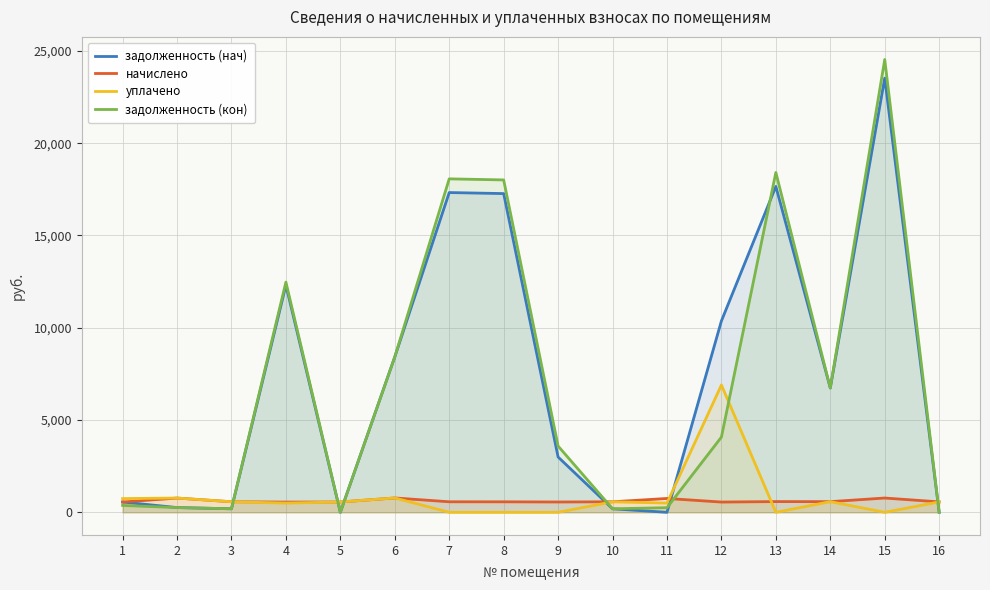

True or false: задолженность (кон) has a value of 23936.4 at 7.

False